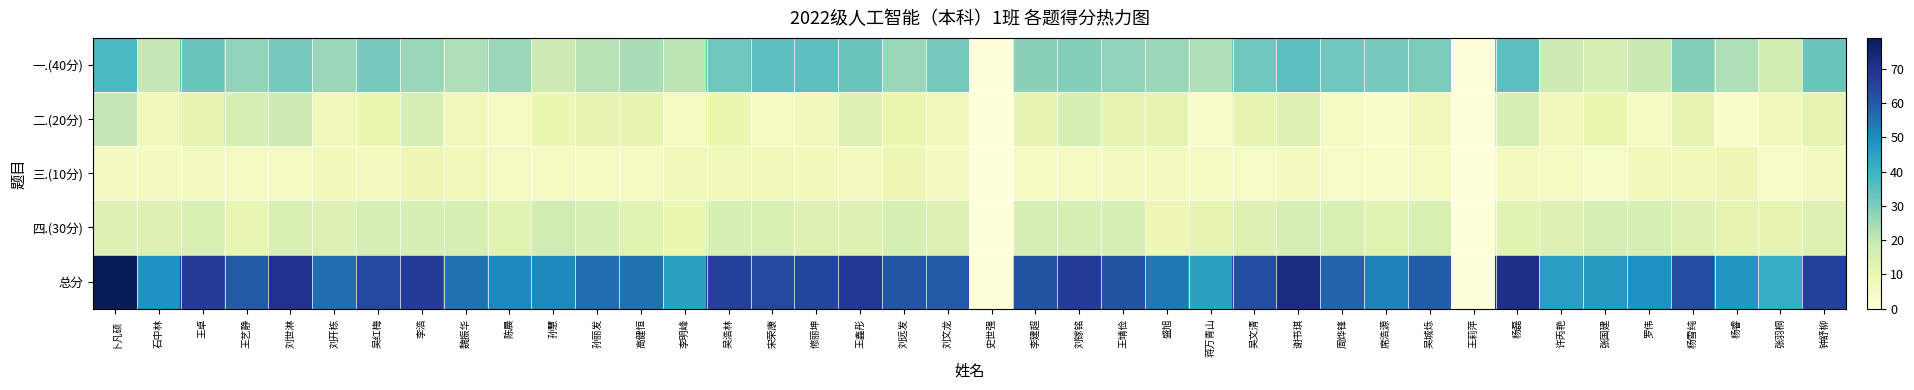

How many distinct data groups are displayed?

5